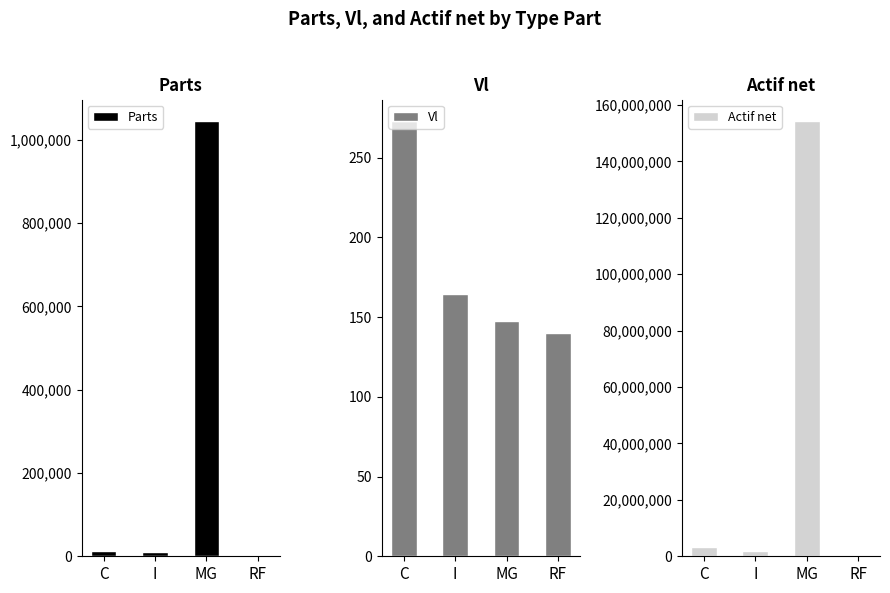

What is the maximum value shown in the chart?

154267918.4